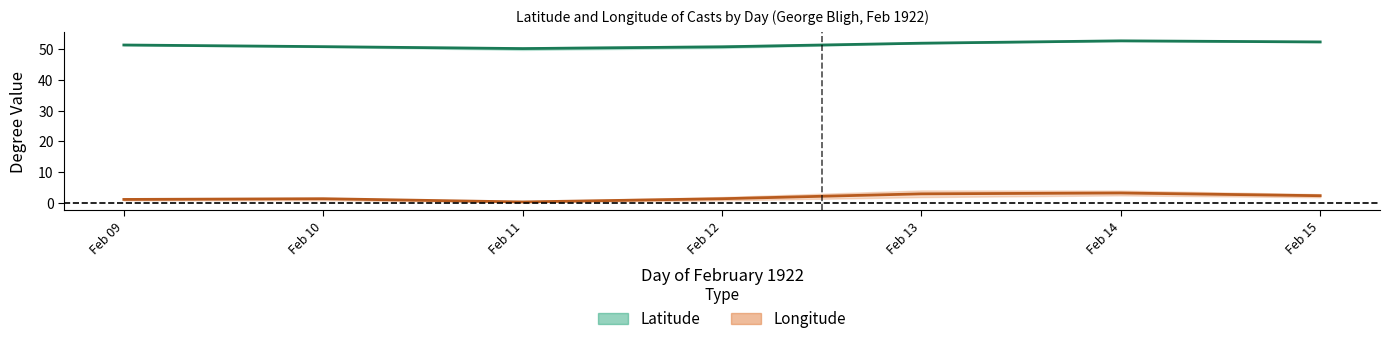

What is the average value of the Latitude mean series?

51.5